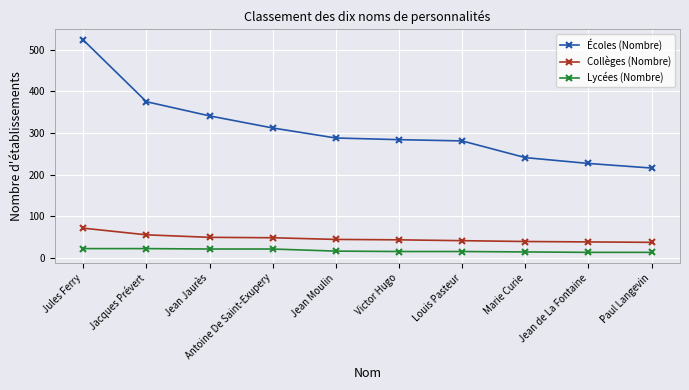

True or false: Collèges (Nombre) and Écoles (Nombre) intersect in this chart.

False